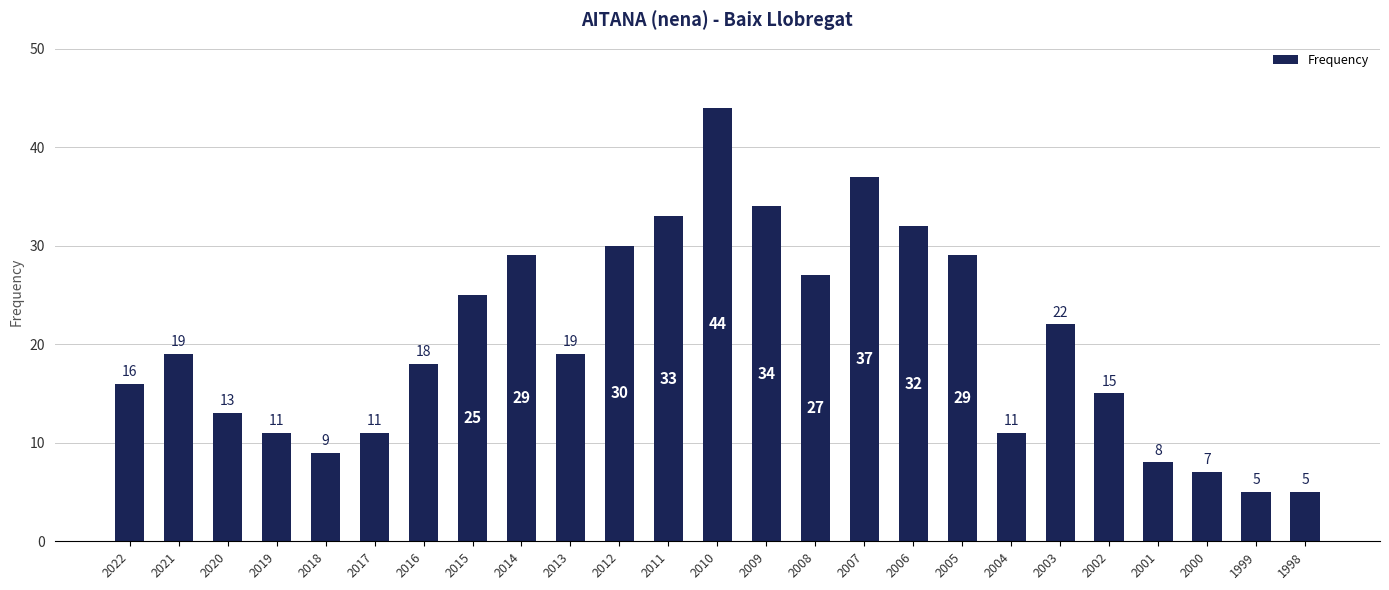

What is the value of the 22nd bar from the left?

8